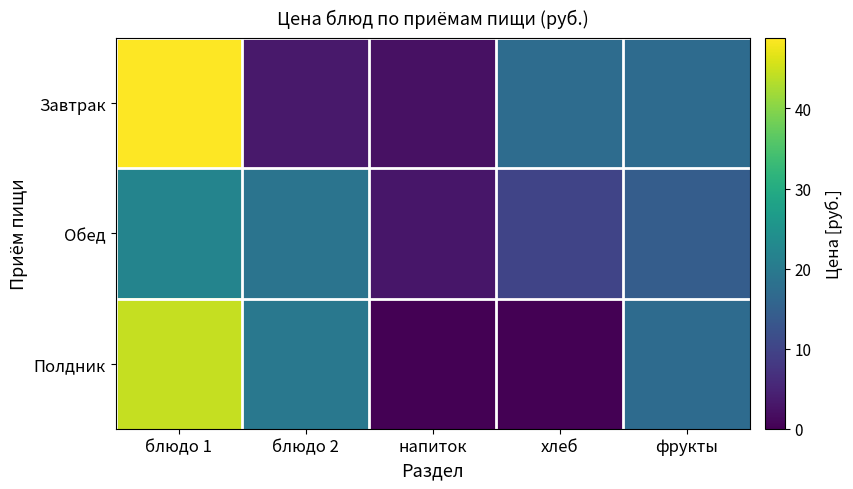

Reading right to left, what are all the values shown in this chart?

Завтрак: фрукты=17.0	хлеб=17.3	напиток=2.1	блюдо 2=3.4	блюдо 1=48.8
Обед: фрукты=14.4	хлеб=9.9	напиток=3.0	блюдо 2=18.7	блюдо 1=22.1
Полдник: фрукты=17.0	хлеб=0.0	напиток=0.0	блюдо 2=19.5	блюдо 1=44.4